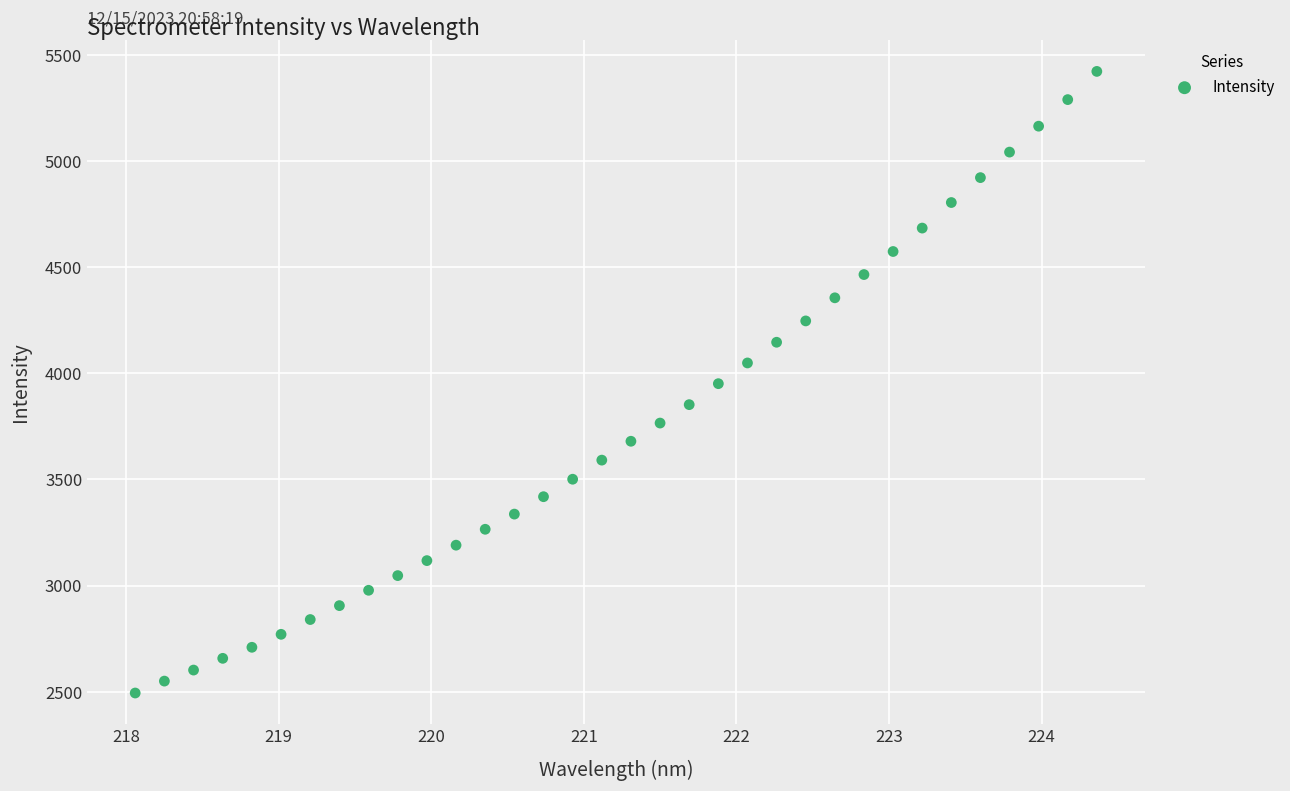

What is the range of Y values (max minus min)?

2927.9